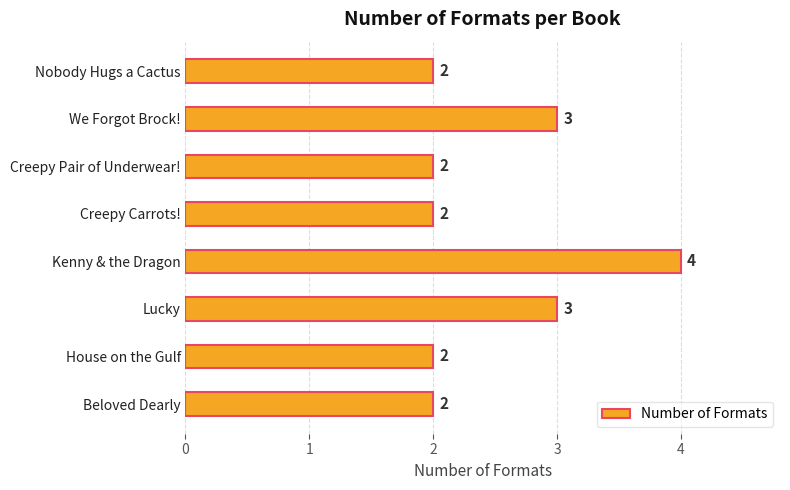

True or false: the data shows 3 at Creepy Pair of Underwear!.

False